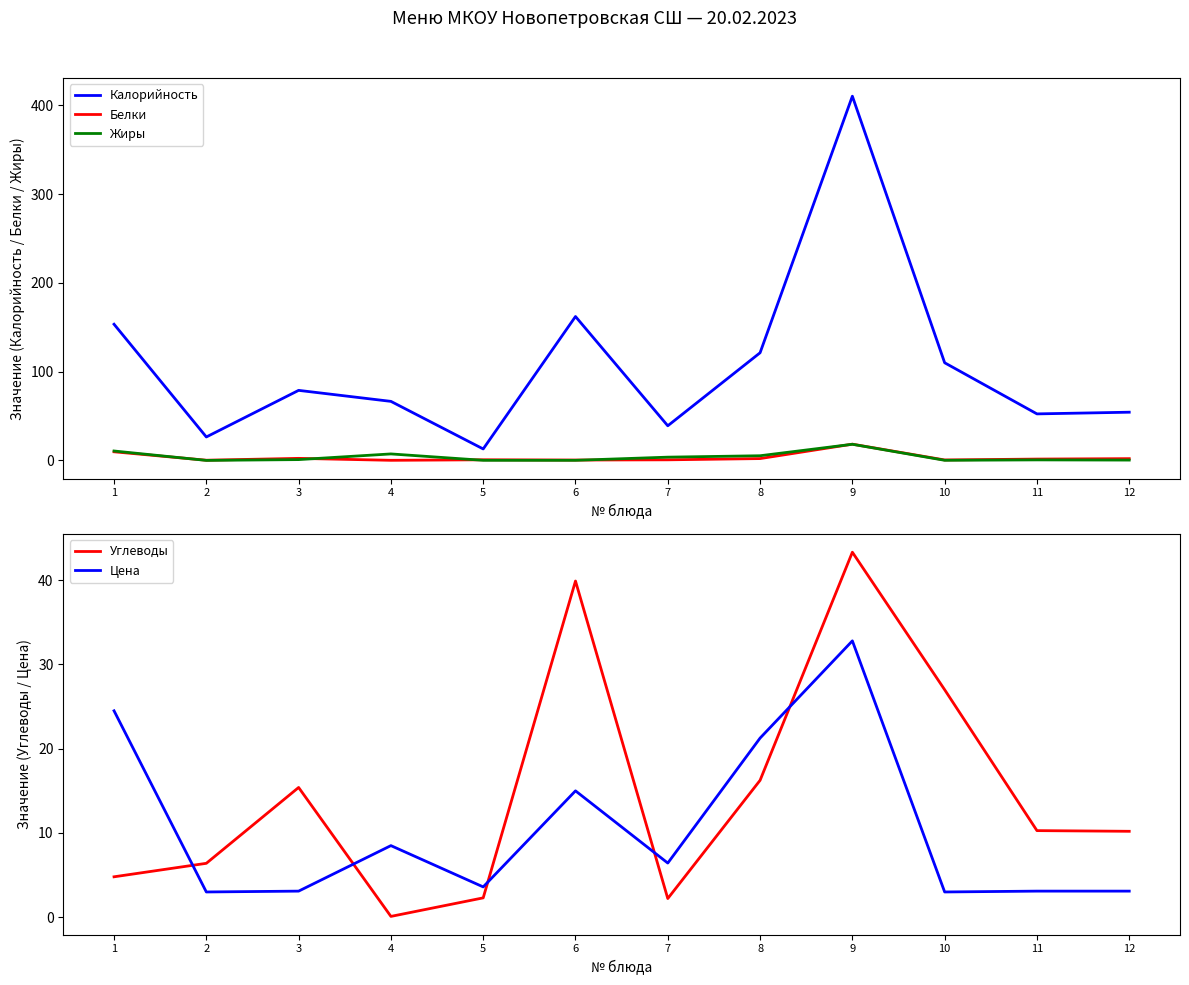

Does the chart display data point markers on the line(s)?

No